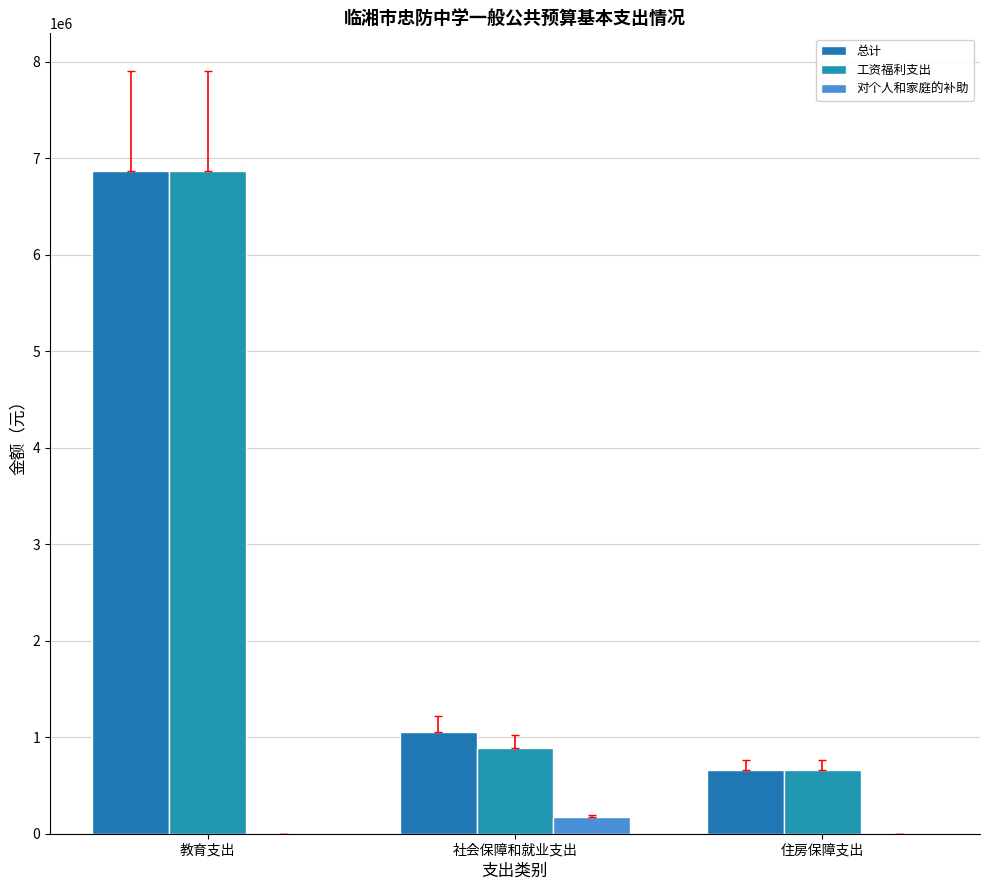

Are the bars grouped side by side (vs. stacked)?

Yes